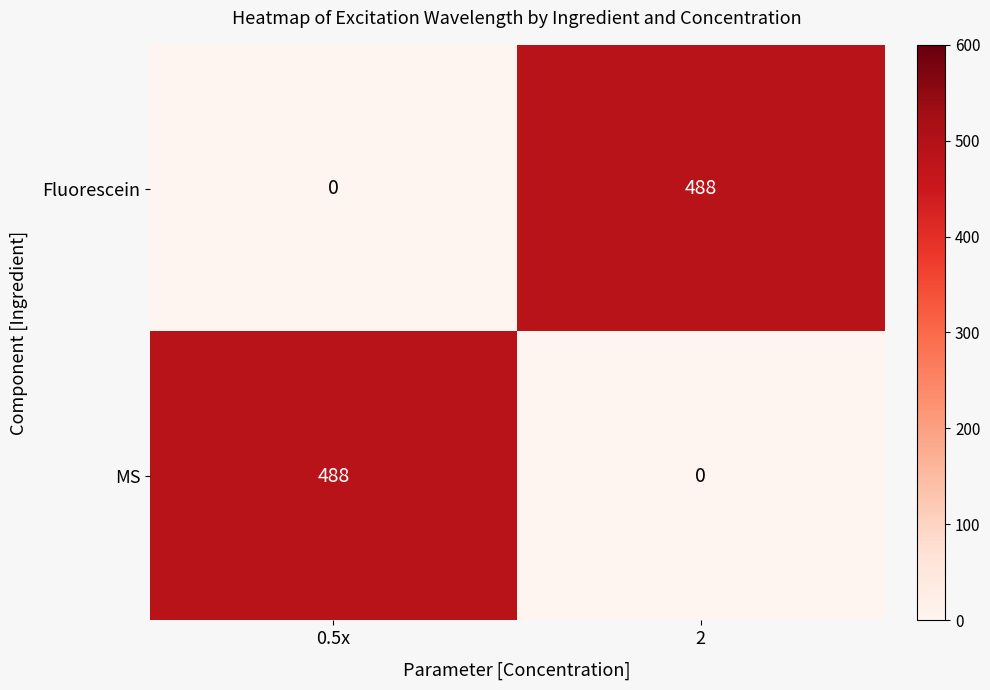

What is the total value across all series at 2?

488